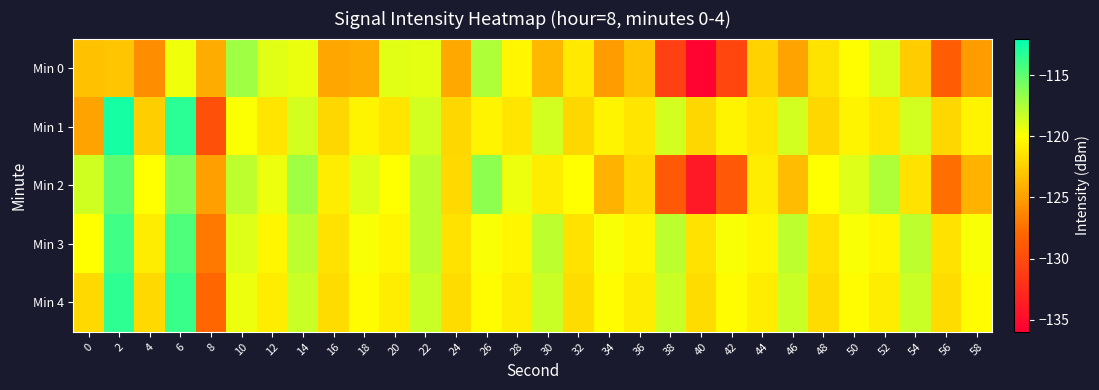

Reading left to right, transcribe all the data shown in this chart.

Min 0: 0=-123.2	2=-123.0	4=-125.9	6=-119.5	8=-124.3	10=-117.0	12=-119.1	14=-119.4	16=-124.6	18=-124.3	20=-119.1	22=-119.1	24=-124.5	26=-117.5	28=-120.5	30=-123.8	32=-121.2	34=-125.1	36=-123.1	38=-130.9	40=-135.6	42=-130.4	44=-122.3	46=-124.8	48=-121.4	50=-120.1	52=-118.8	54=-122.6	56=-128.8	58=-125.2
Min 1: 0=-124.8	2=-112.7	4=-122.6	6=-113.3	8=-129.6	10=-119.9	12=-121.3	14=-118.6	16=-122.1	18=-120.6	20=-121.3	22=-118.6	24=-122.1	26=-120.6	28=-121.3	30=-118.6	32=-122.1	34=-120.6	36=-121.3	38=-118.6	40=-122.1	42=-120.6	44=-121.3	46=-118.6	48=-122.1	50=-120.6	52=-121.3	54=-118.6	56=-122.1	58=-120.6
Min 2: 0=-118.5	2=-115.0	4=-120.0	6=-116.0	8=-125.0	10=-118.0	12=-119.5	14=-117.0	16=-121.0	18=-119.0	20=-120.0	22=-118.0	24=-122.0	26=-116.5	28=-119.5	30=-121.0	32=-120.0	34=-124.0	36=-122.0	38=-129.0	40=-134.0	42=-129.0	44=-121.0	46=-123.5	48=-120.0	50=-119.0	52=-117.5	54=-121.5	56=-127.5	58=-124.0
Min 3: 0=-120.0	2=-114.0	4=-121.0	6=-114.5	8=-127.0	10=-119.0	12=-120.5	14=-118.0	16=-121.5	18=-119.8	20=-120.5	22=-118.0	24=-121.5	26=-119.8	28=-120.5	30=-118.0	32=-121.5	34=-119.8	36=-120.5	38=-118.0	40=-121.5	42=-119.8	44=-120.5	46=-118.0	48=-121.5	50=-119.8	52=-120.5	54=-118.0	56=-121.5	58=-119.8
Min 4: 0=-122.0	2=-113.5	4=-122.0	6=-113.8	8=-128.0	10=-119.5	12=-121.0	14=-118.3	16=-121.8	18=-120.2	20=-121.0	22=-118.3	24=-121.8	26=-120.2	28=-121.0	30=-118.3	32=-121.8	34=-120.2	36=-121.0	38=-118.3	40=-121.8	42=-120.2	44=-121.0	46=-118.3	48=-121.8	50=-120.2	52=-121.0	54=-118.3	56=-121.8	58=-120.2